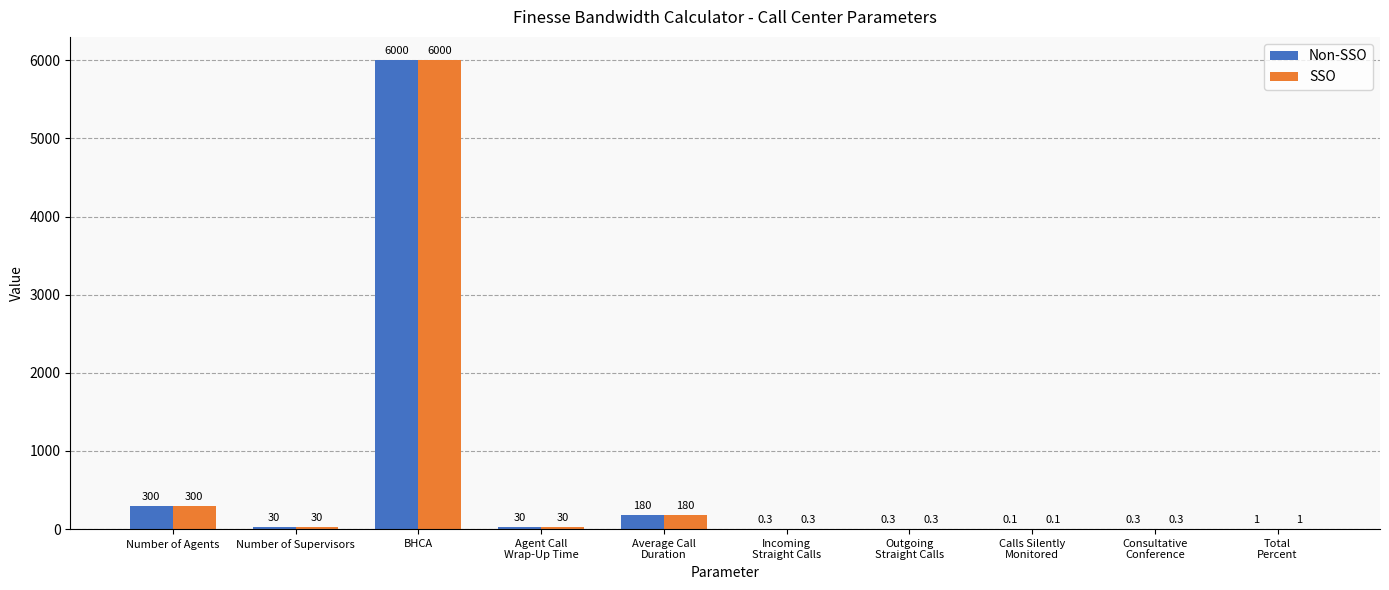

What is the maximum value shown in the chart?

6000.0